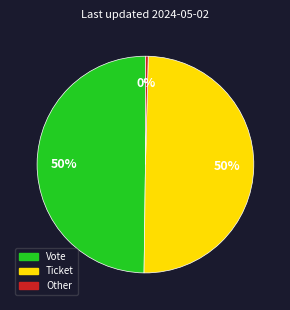

Is it true that Ticket is 50% of the pie?

True